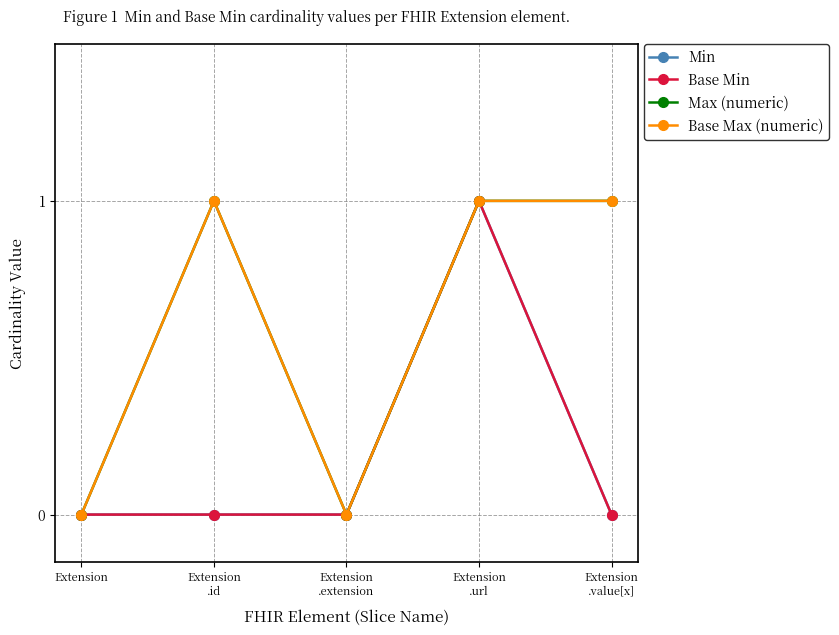

Is this an area chart (filled region under the line)?

No